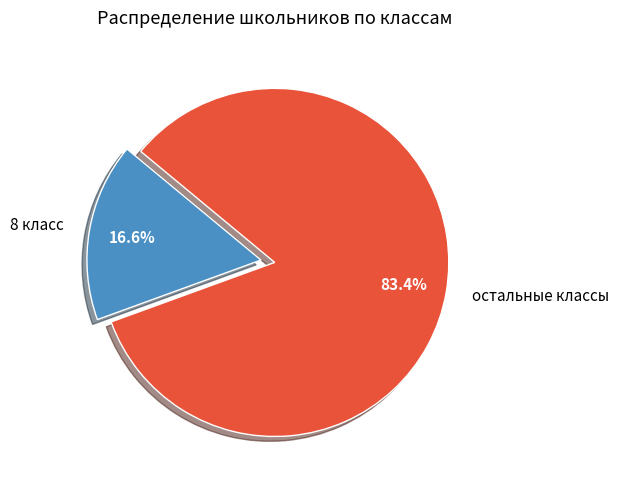

Which category has the smallest portion of the pie?

8 класс